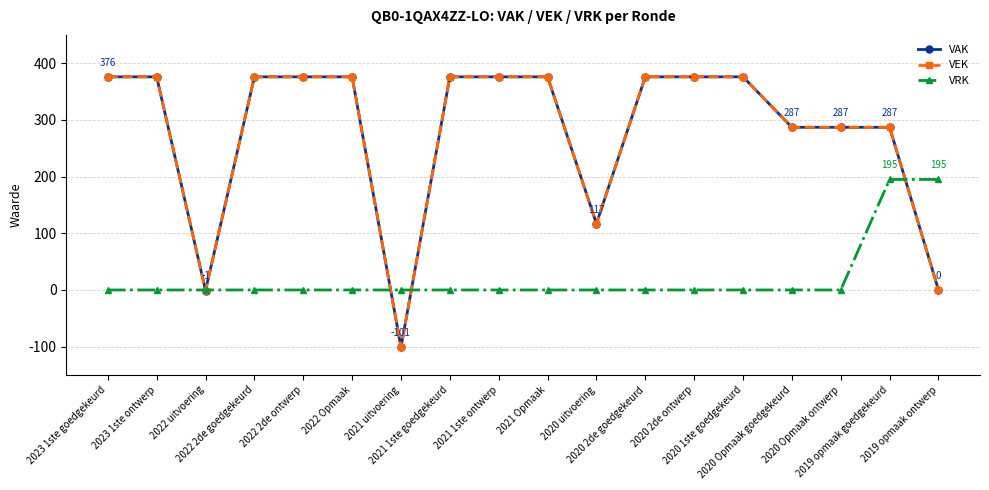

Is this an area chart (filled region under the line)?

No